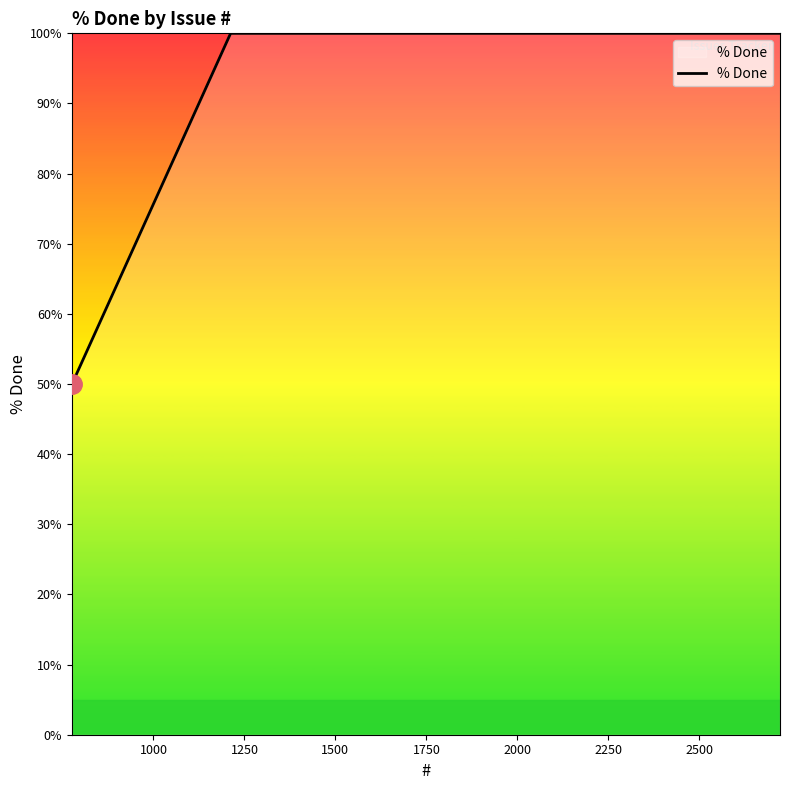

What is the greatest value displayed?

100